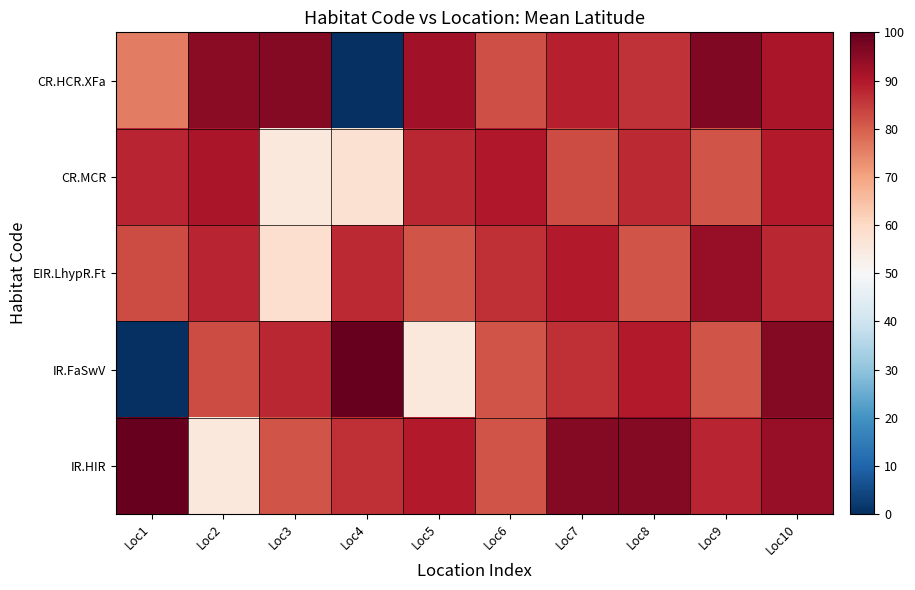

At which category is the sum across all series the highest?

Loc10